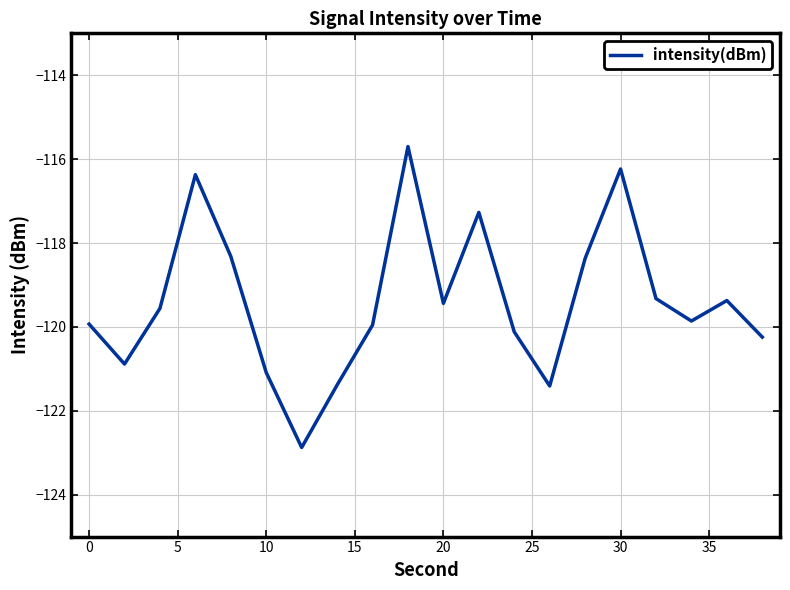

What is the difference between the maximum and minimum values?

7.2